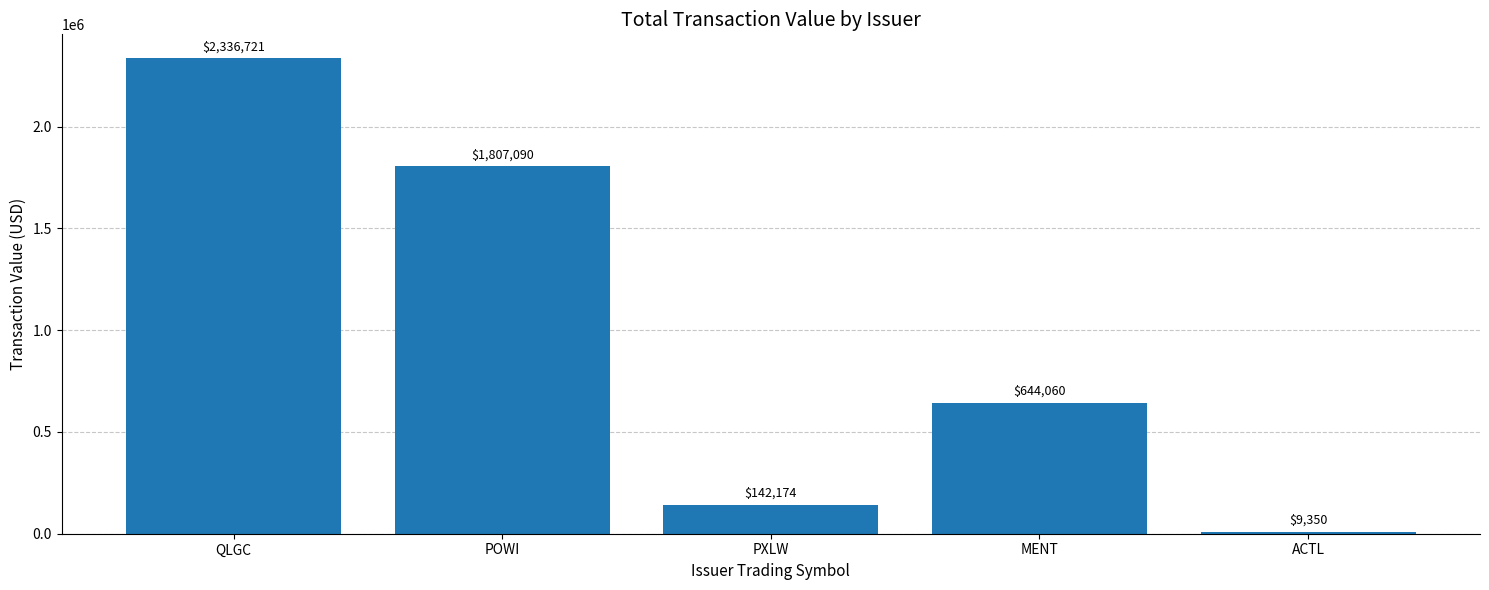

What is the label of the 2nd bar from the right?

MENT